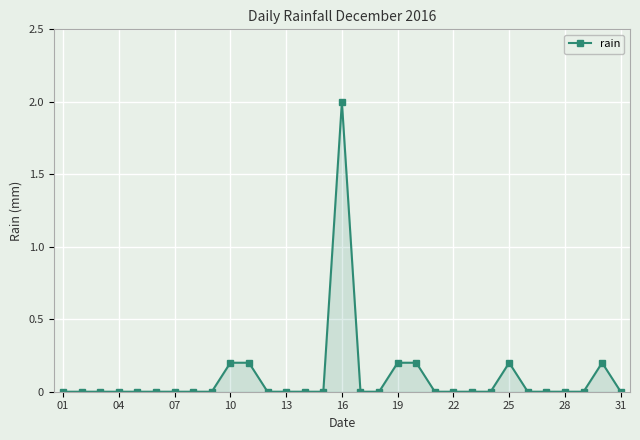

What is the difference between the second highest and second lowest values?

0.2